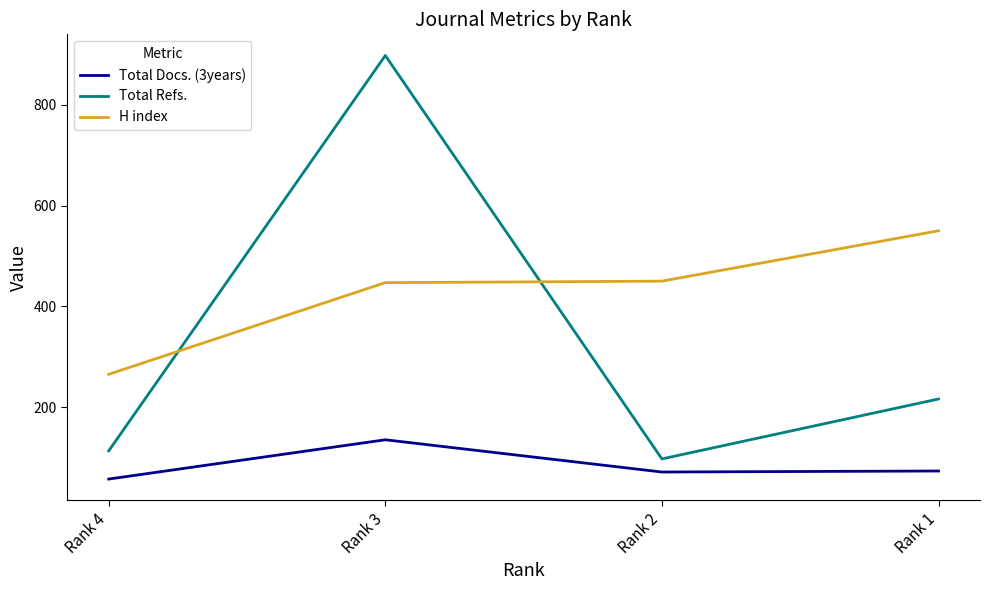

What is the average value of the H index series?

428